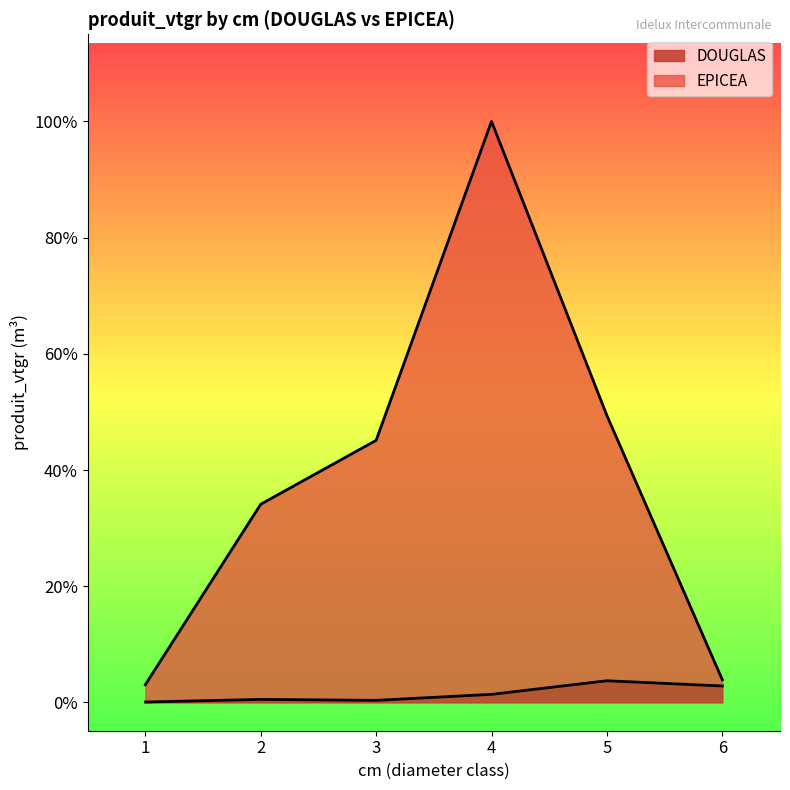

Does the chart have visible grid lines?

No